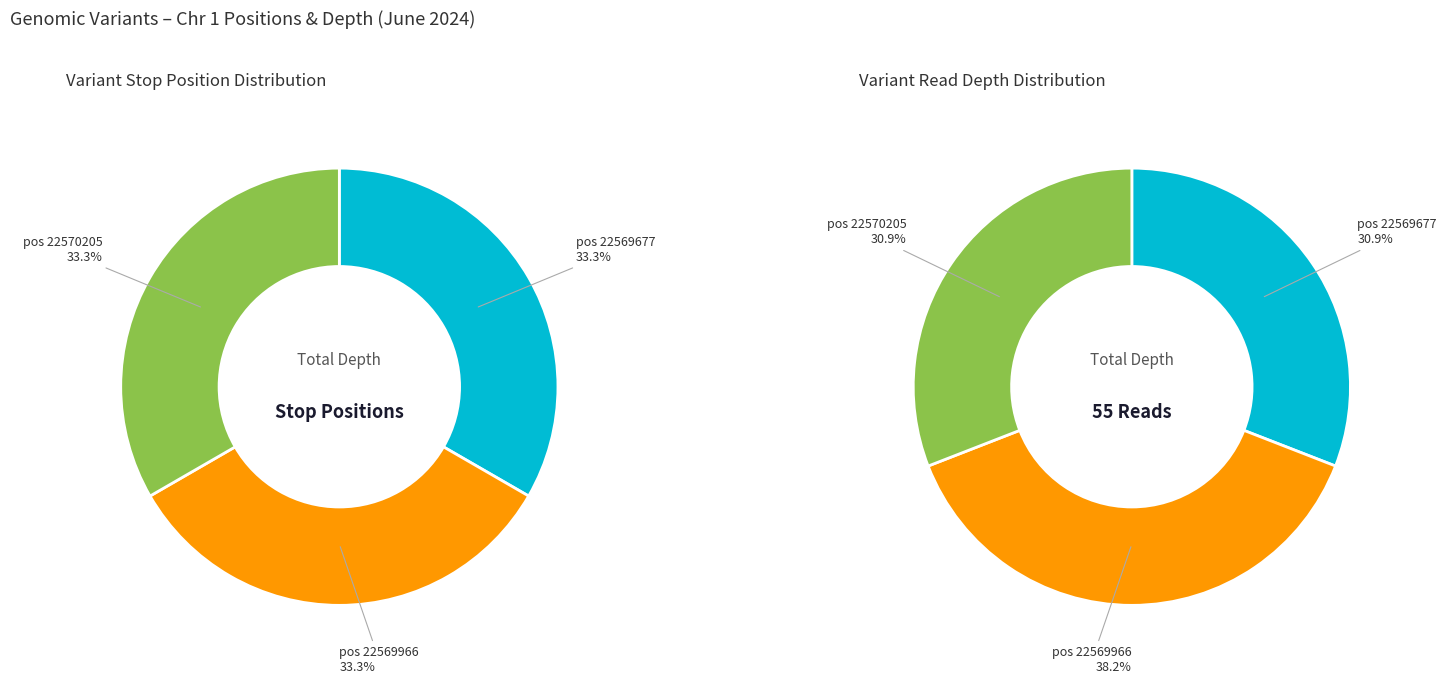

Rank the categories by value from lowest to highest.

22569677, 22569966, 22570205